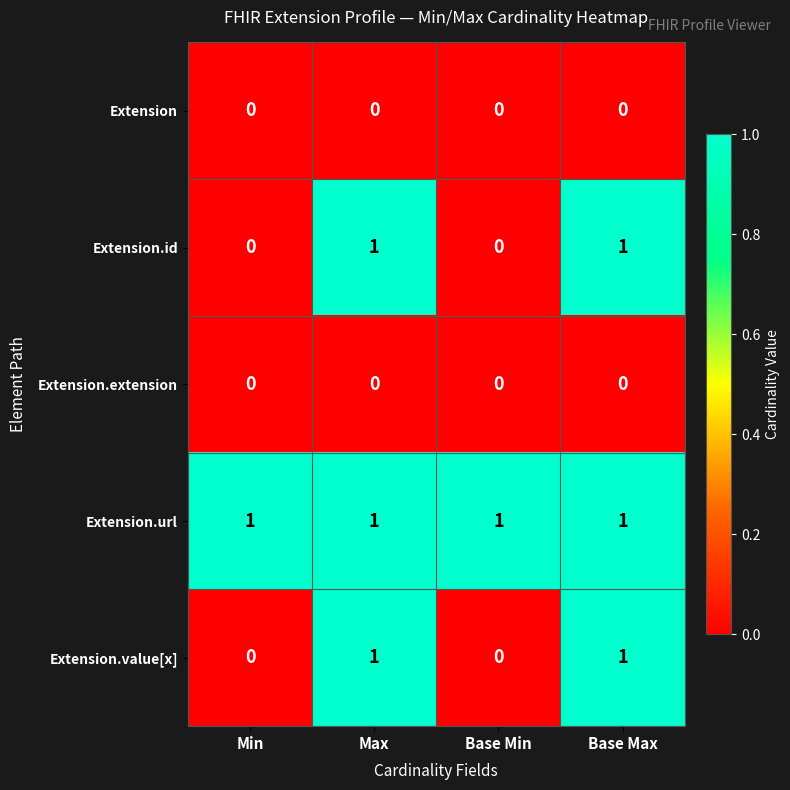

Reading left to right, transcribe all the data shown in this chart.

Extension: 0	0	0	0
Extension.id: 0	1	0	1
Extension.extension: 0	0	0	0
Extension.url: 1	1	1	1
Extension.value[x]: 0	1	0	1